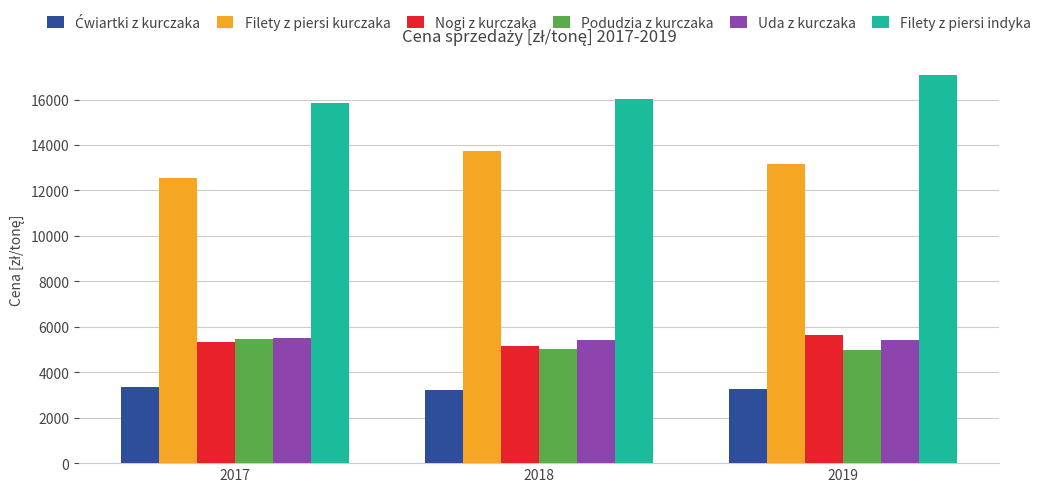

What is the sum of all Nogi z kurczaka values?

16084.6